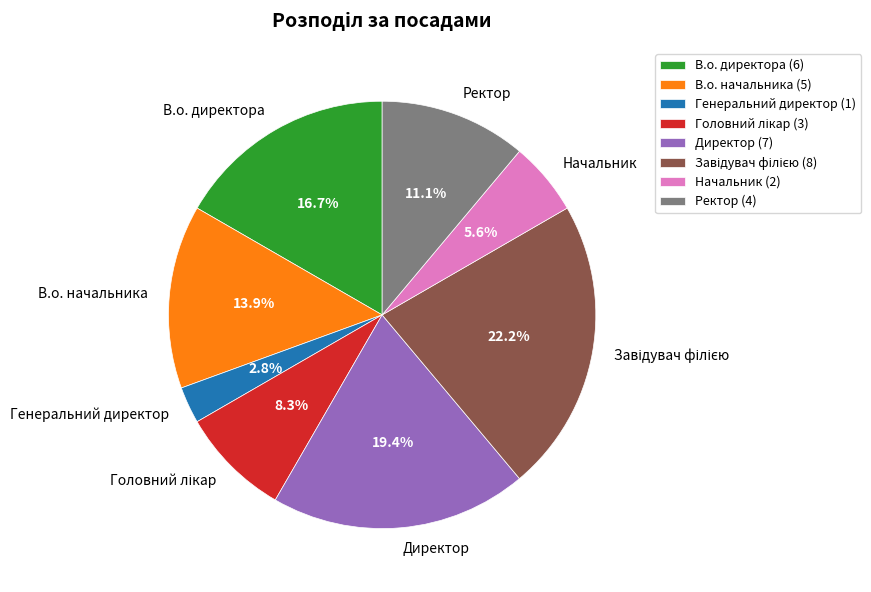

Count the number of slices in the pie.

8